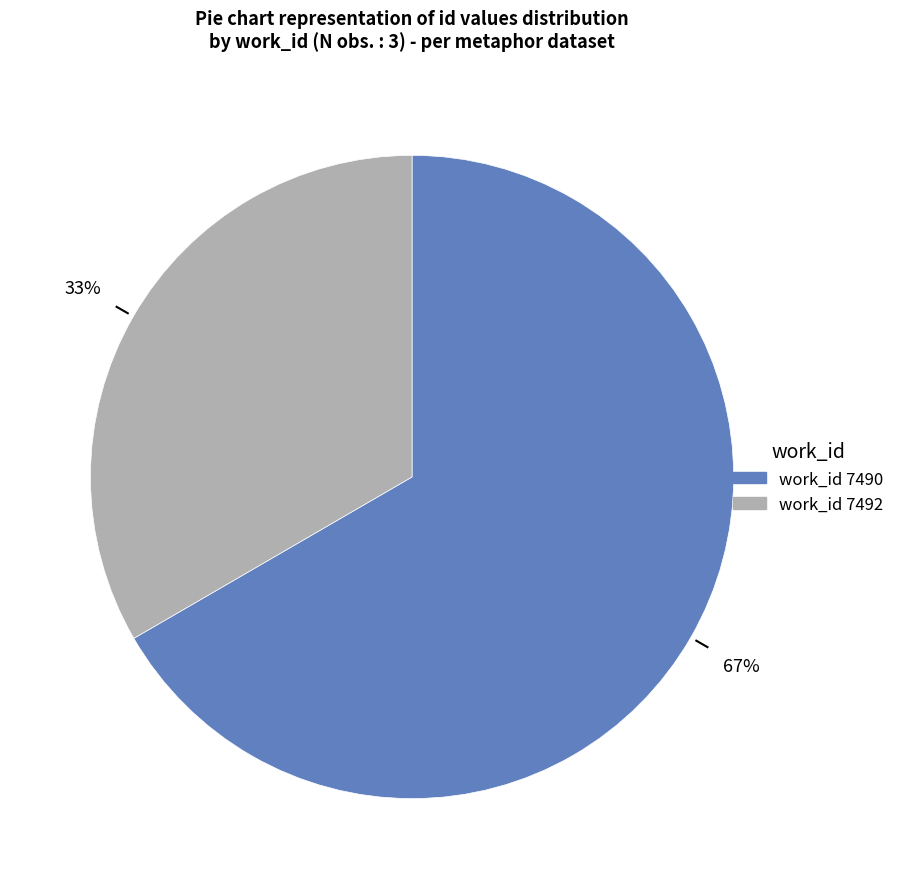

Is there any slice that represents more than half of the pie?

Yes